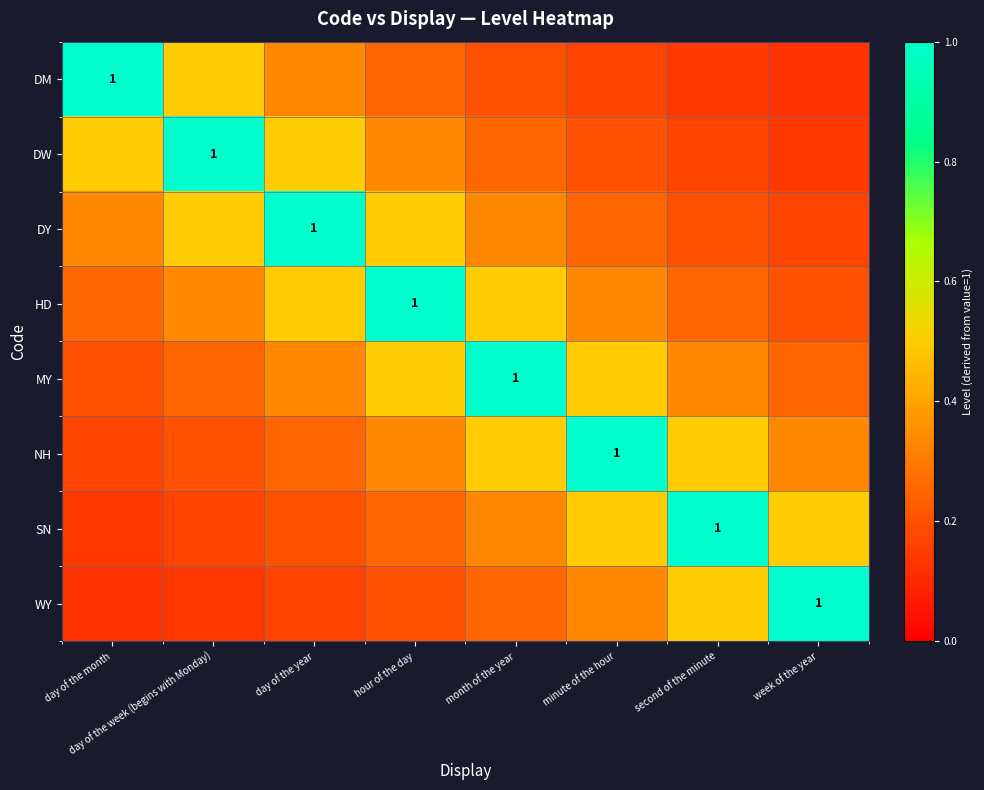

At minute of the hour, list the series in order from smallest to largest.

DM, DW, DY, HD, WY, MY, SN, NH